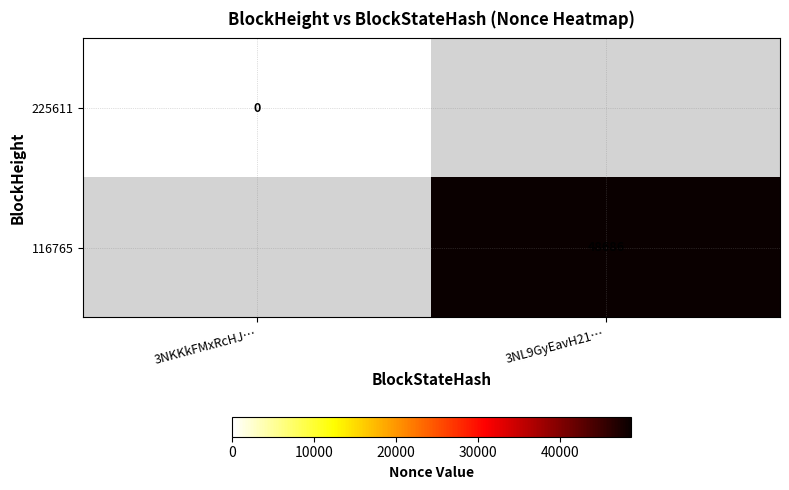

The 116765 series shows 48686 at 3NL9GyEavH21…. True or false?

True